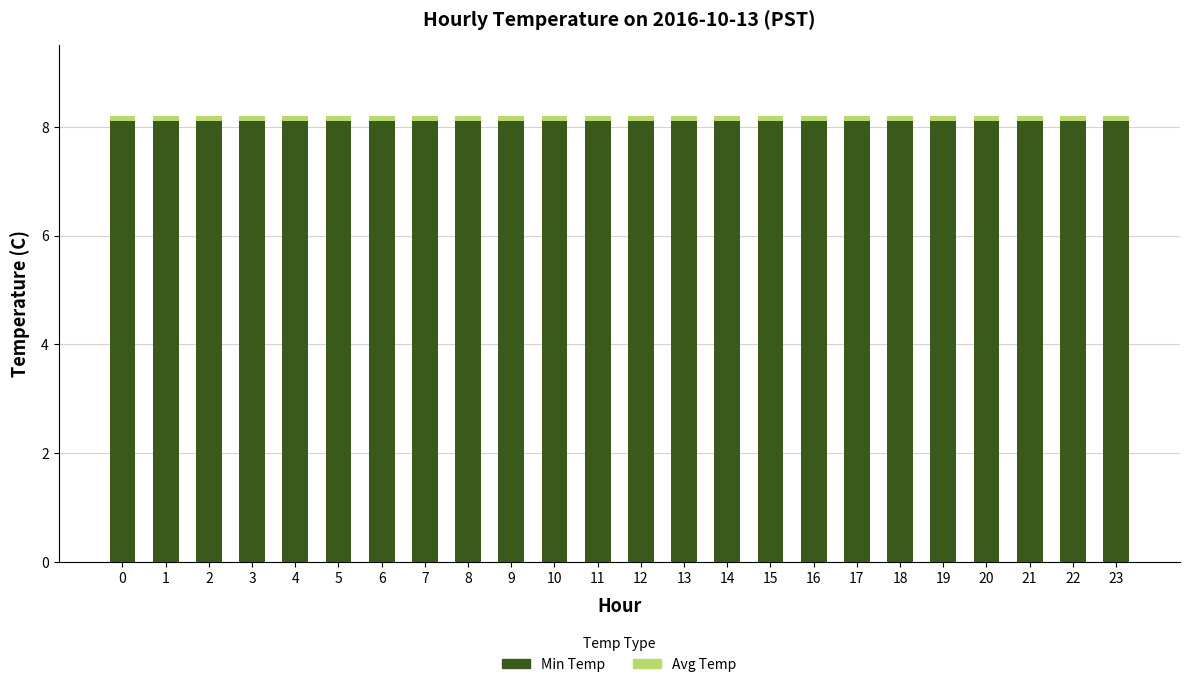

What is the average value of the Min Temp series?

8.1